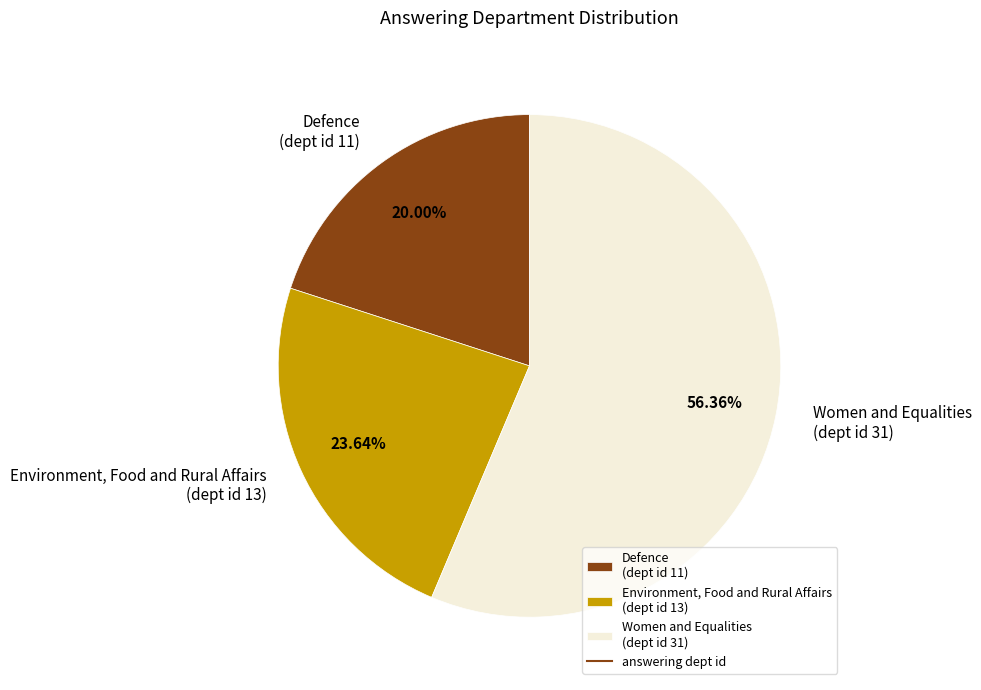

Rank the categories by value from highest to lowest.

Women and Equalities (dept id 31), Environment, Food and Rural Affairs (dept id 13), Defence (dept id 11)